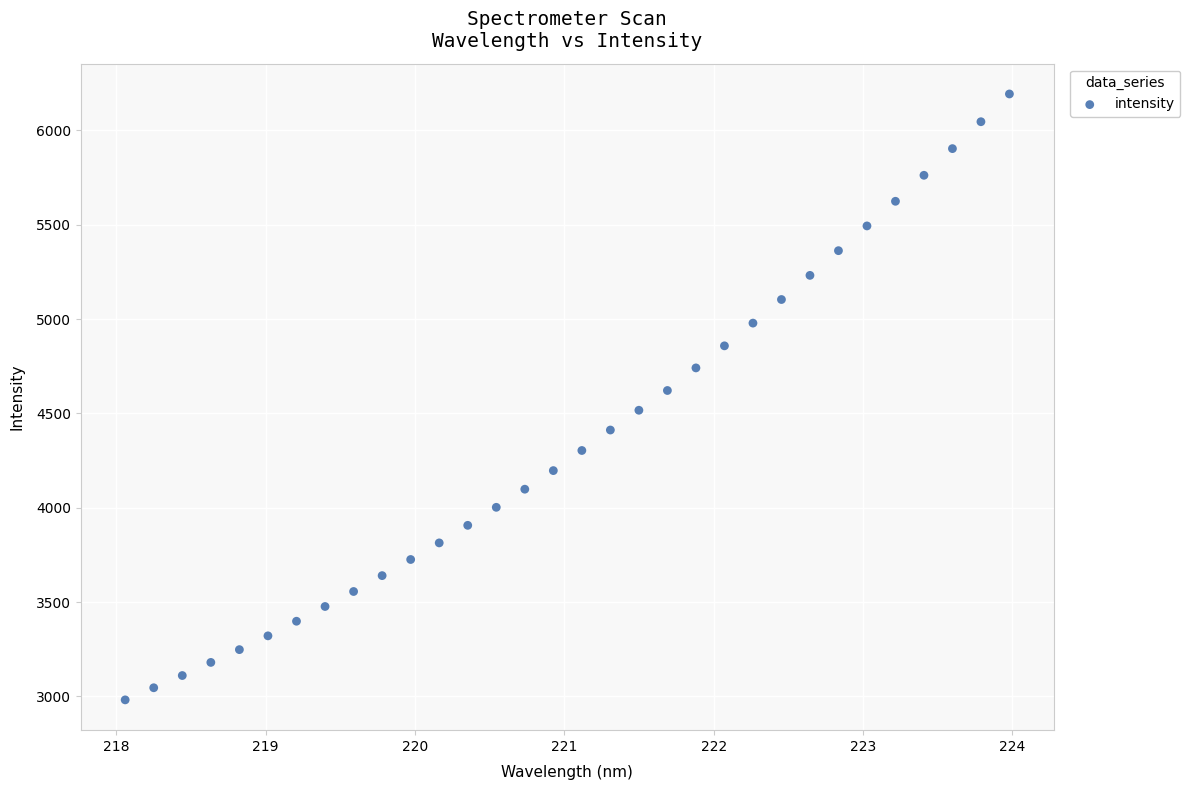

What is the range of X values (max minus min)?

5.9